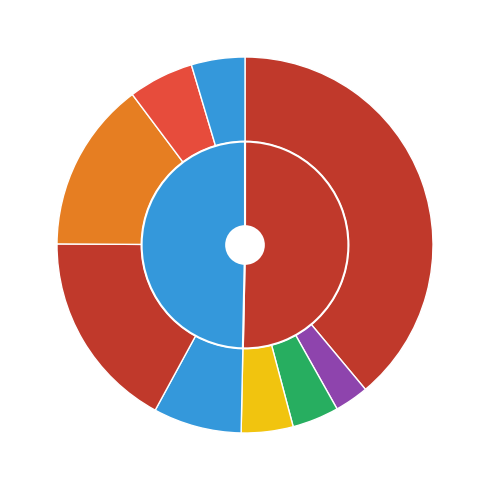

Is it true that чай с низким содержанием сахара is 3% of the pie?

True